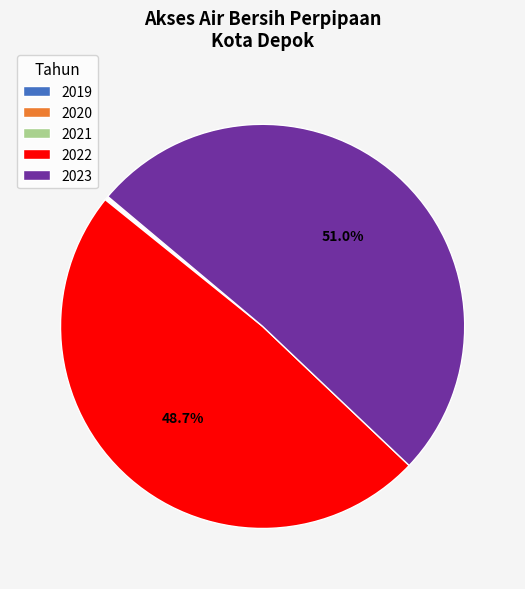

What percentage is the 2023 slice, to the nearest percent?

51%